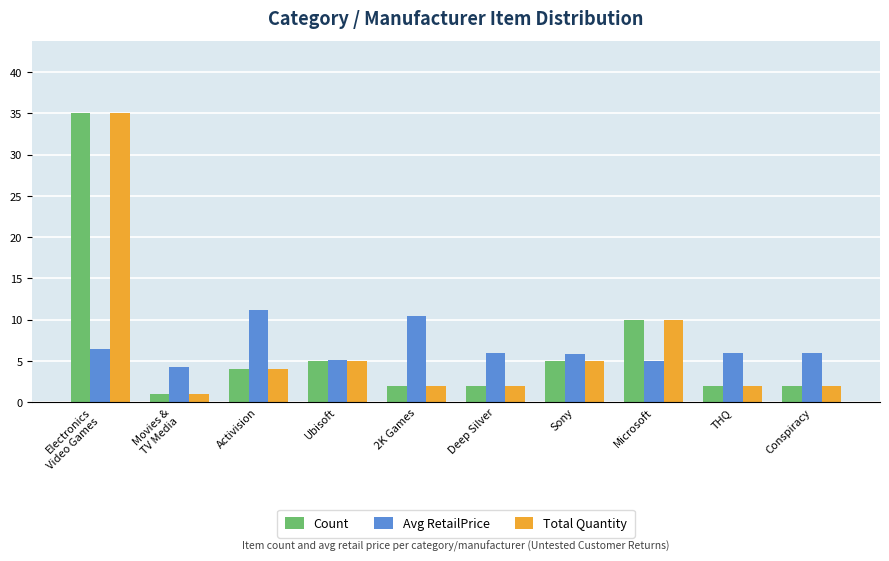

What is the sum of all Count values?

68.0